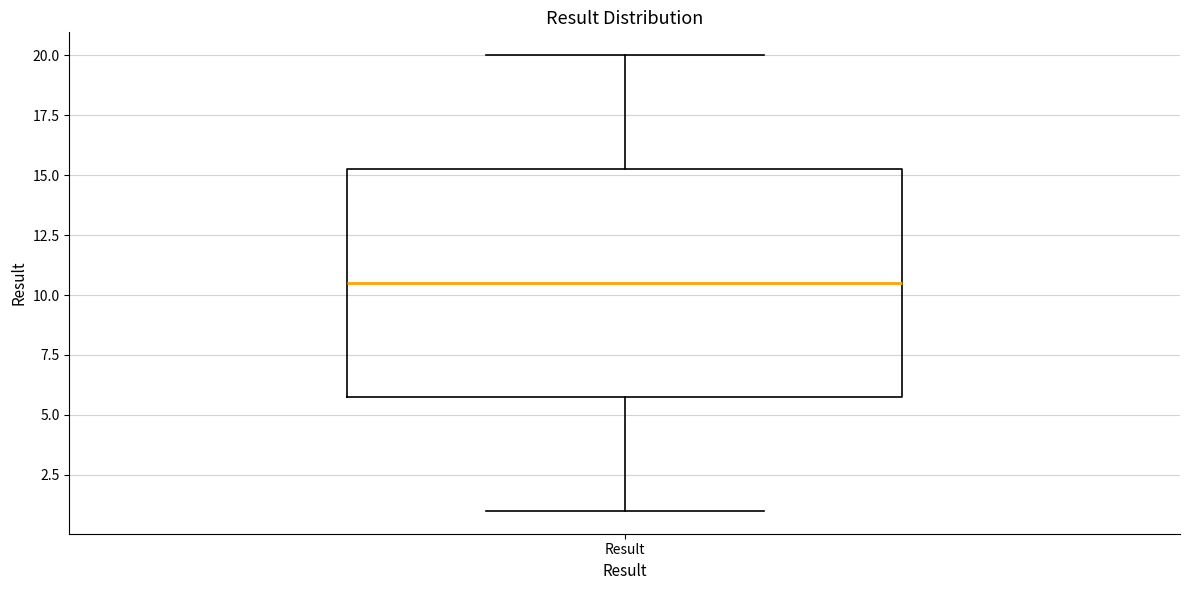

Where is the upper edge of the box for Result on the y-axis? The values are not printed on the chart, so give them approximately, as read against the axis.

15.5